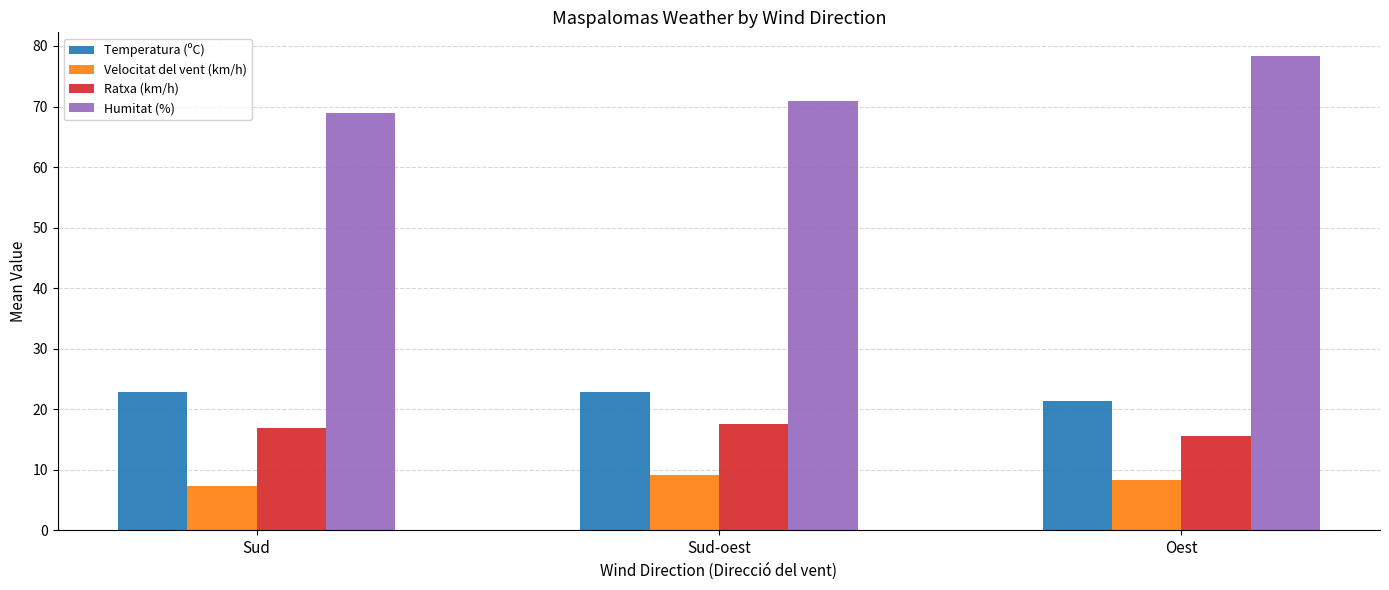

What is the label of the 2nd bar from the right?

Sud-oest